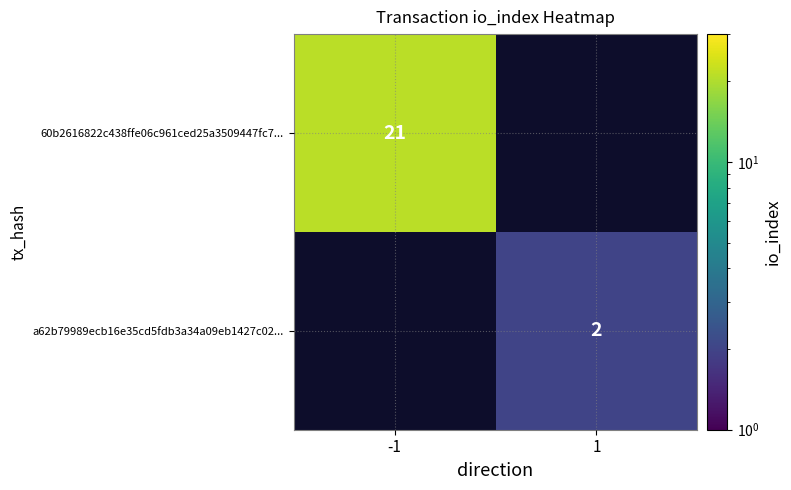

The value of a62b79989ecb16e35cd5fdb3a34a09eb1427c02... at 1 is 2. True or false?

True